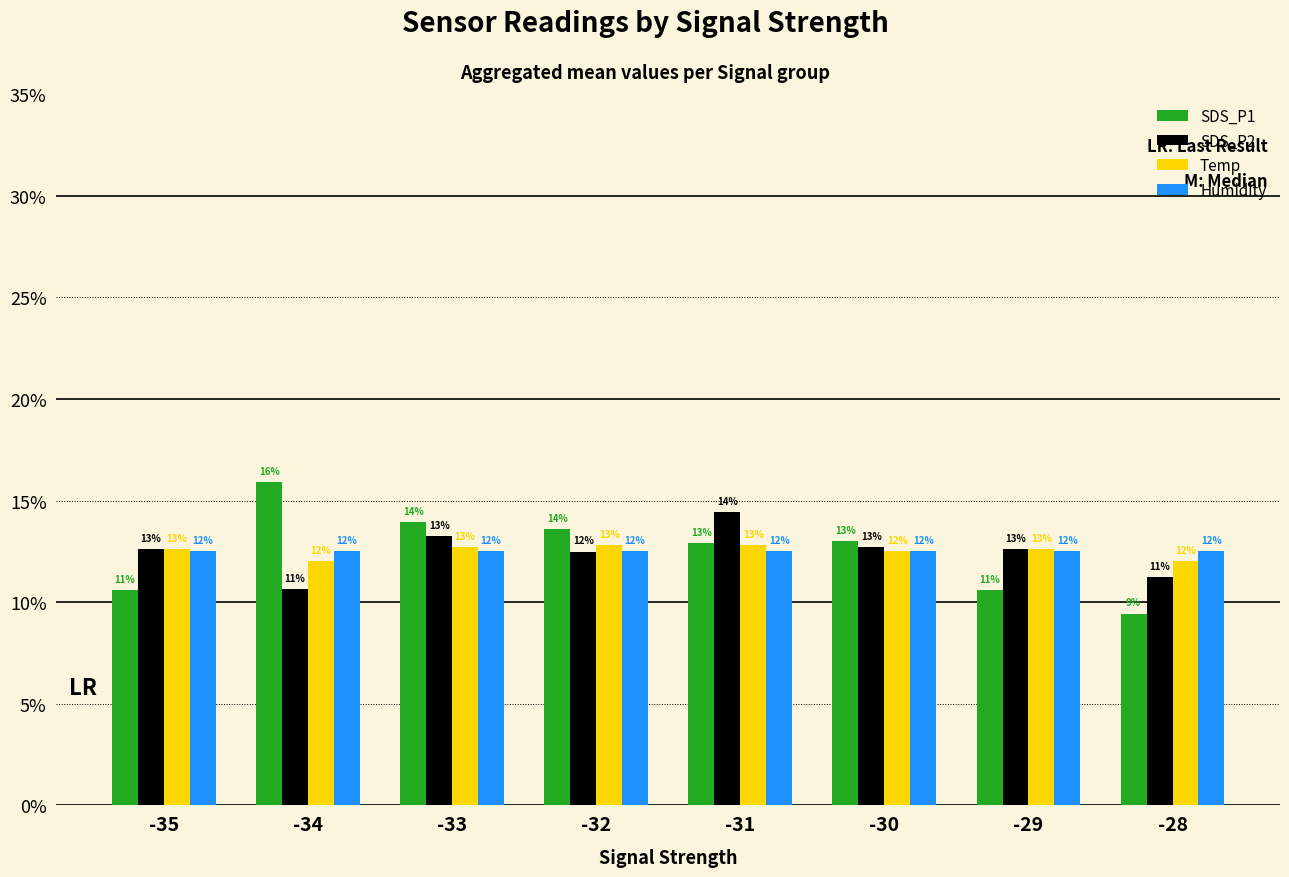

What is the maximum value shown in the chart?

15.9